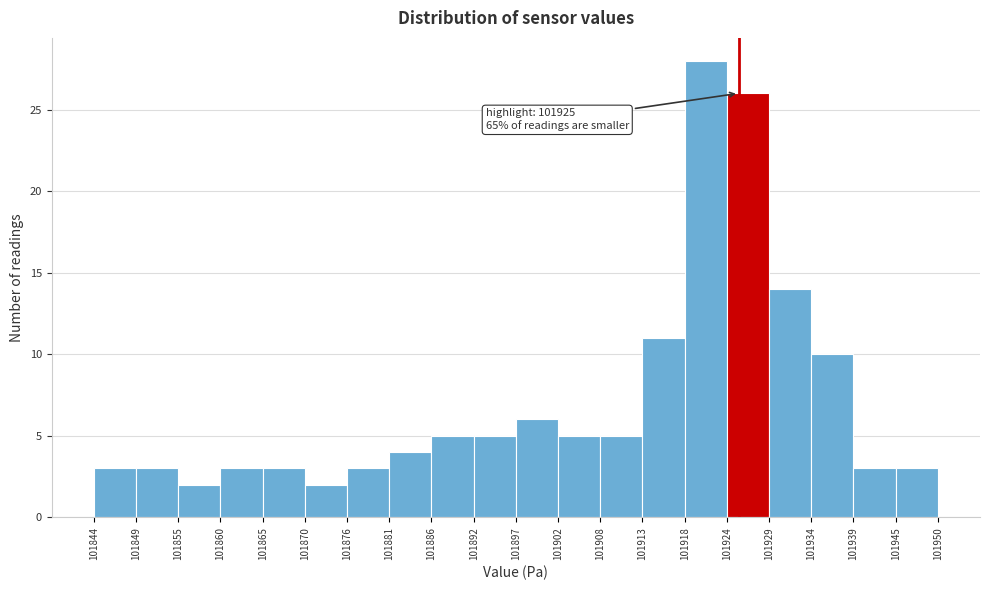

Which range on the x-axis has the tallest bar?

101918 to 101924